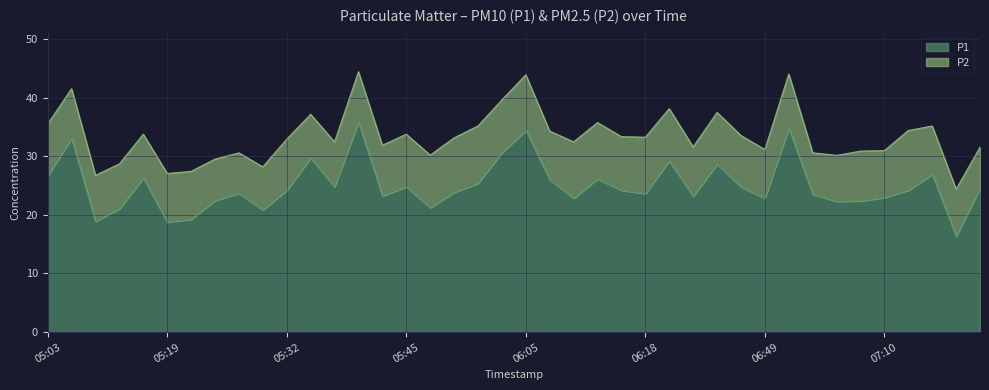

What is the label of the 19th point from the right?

06:08